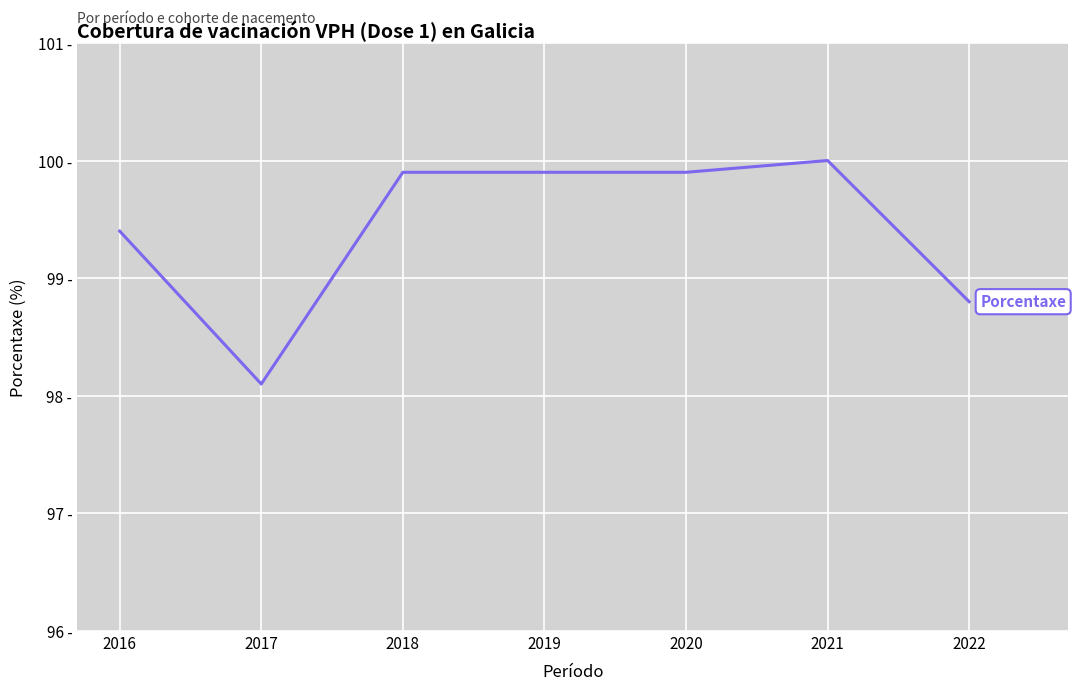

Reading left to right, list all the values displayed in this chart.

2016=99.4	2017=98.1	2018=99.9	2019=99.9	2020=99.9	2021=100.0	2022=98.8